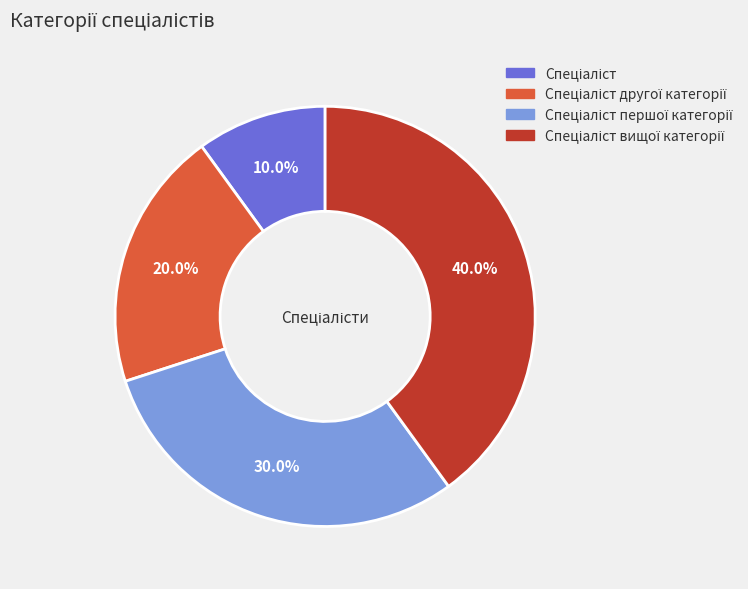

Is there a majority slice in this chart?

No